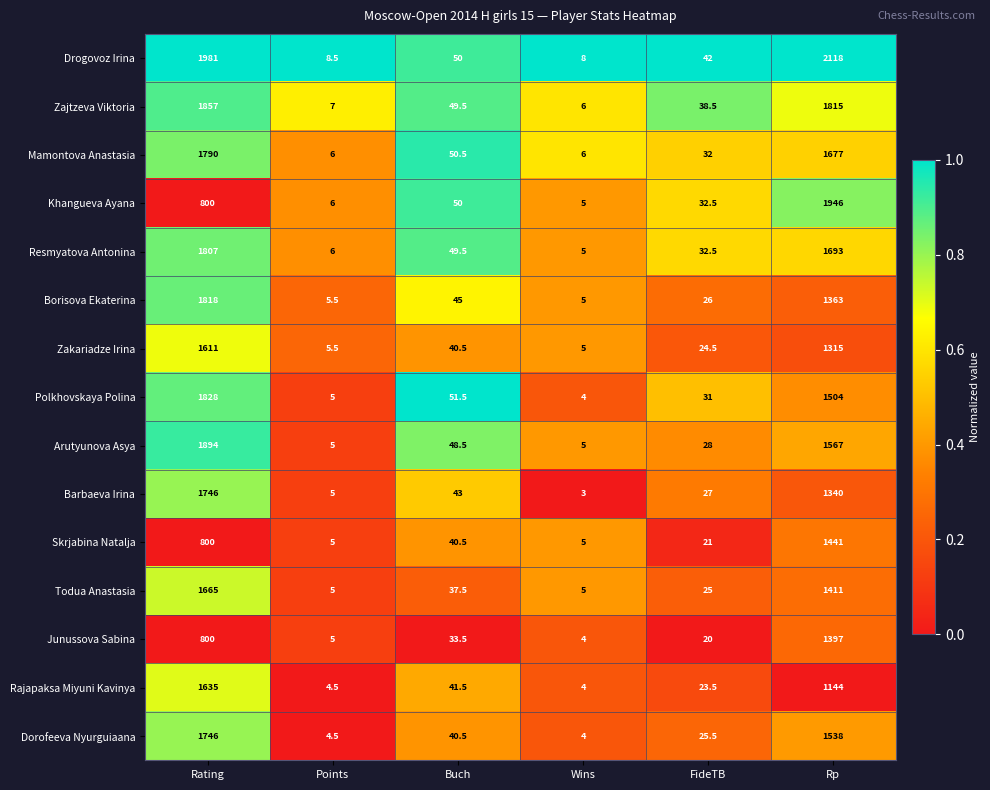

Which series changed the most between Points and Rp?

Drogovoz Irina